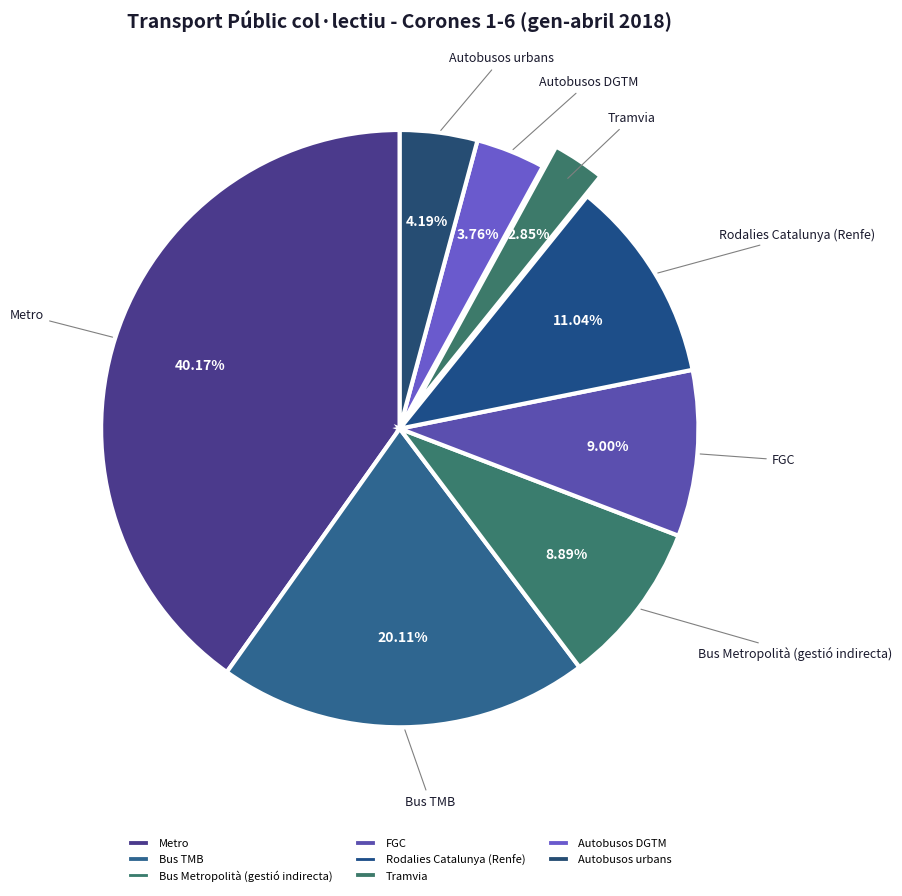

How many segments does this pie chart have?

8